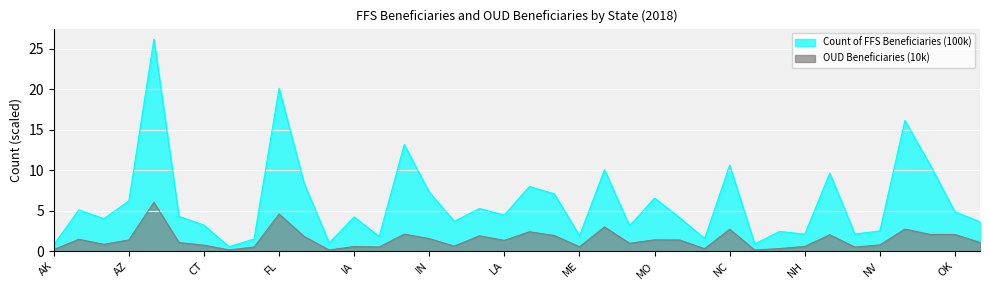

Does the chart display data point markers on the line(s)?

No